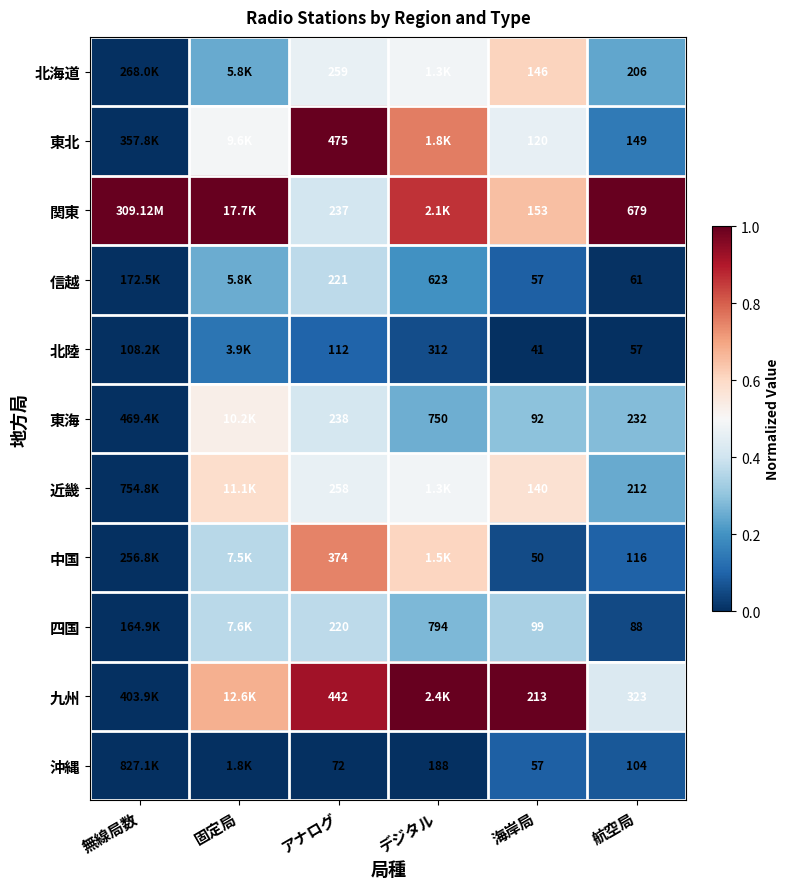

Rank the series at アナログ from highest to lowest value.

東北, 九州, 中国, 北海道, 近畿, 東海, 関東, 信越, 四国, 北陸, 沖縄